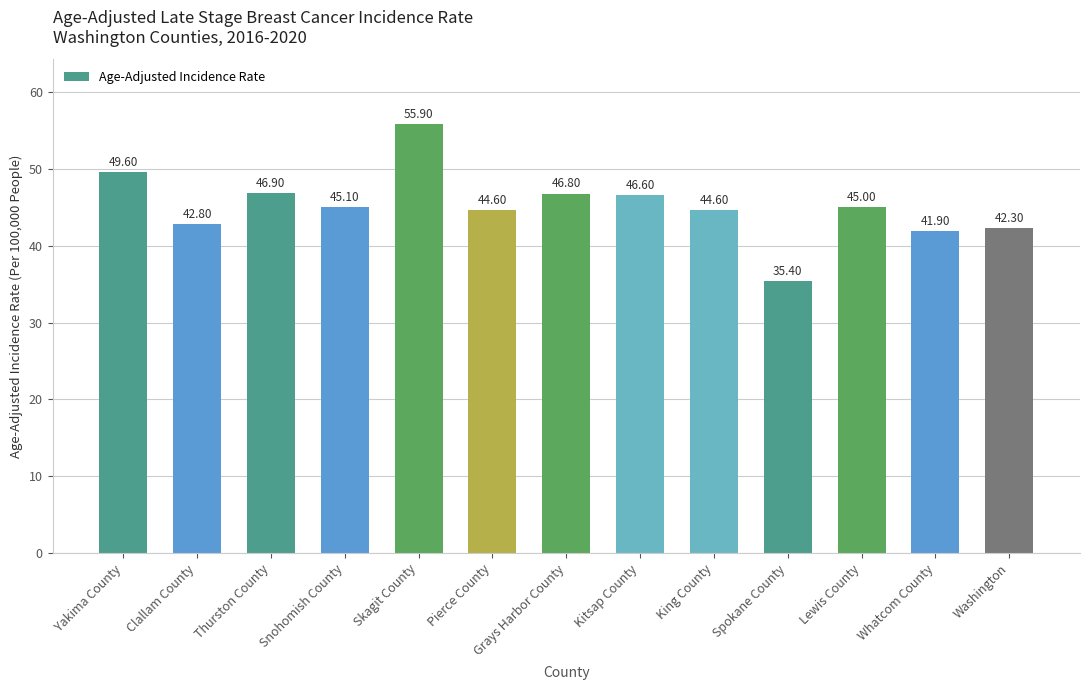

Are the bars horizontal?

No